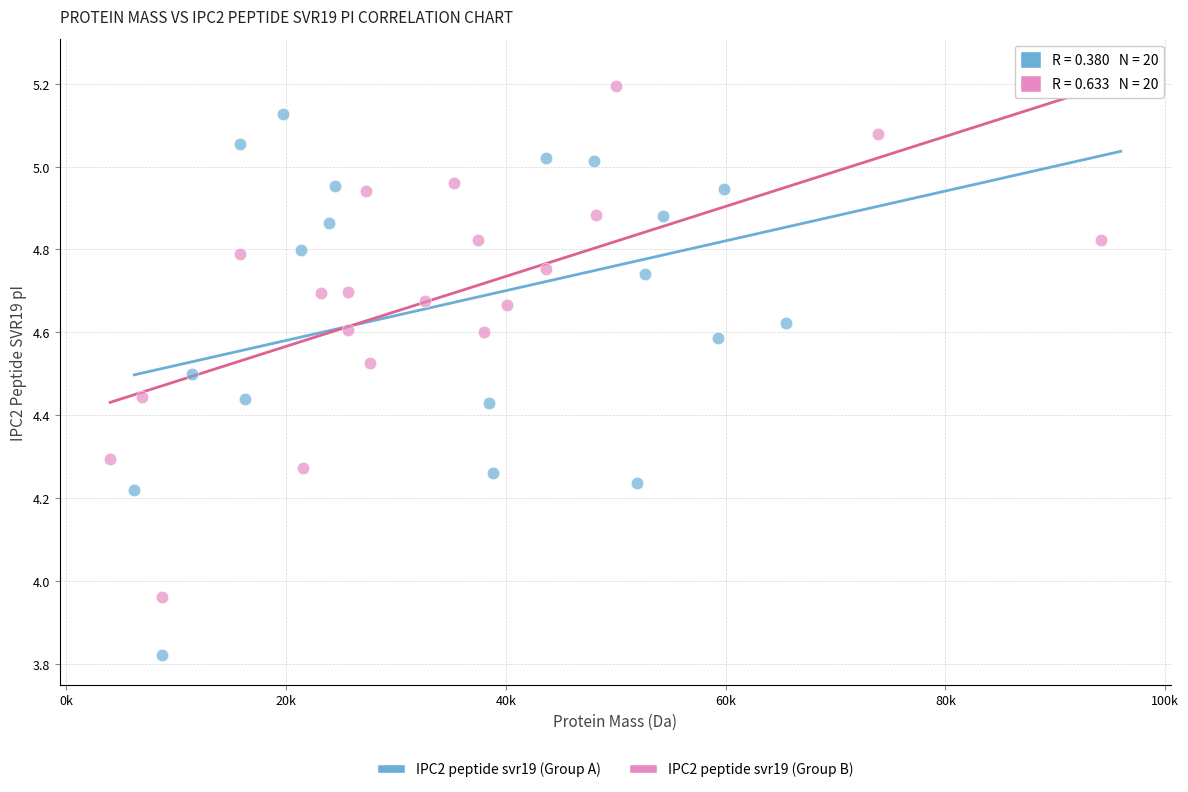

Which series contains the lowest Y value?

IPC2 peptide svr19 (Group A)